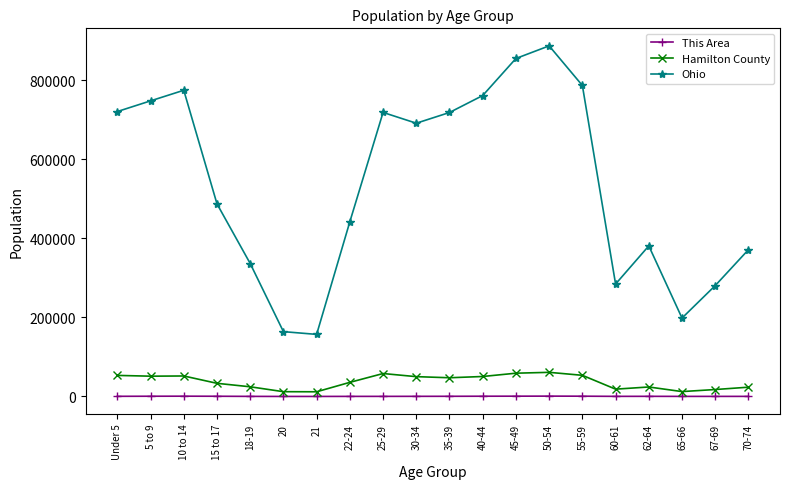

What is the difference between the maximum and minimum values in the Ohio series?

730012